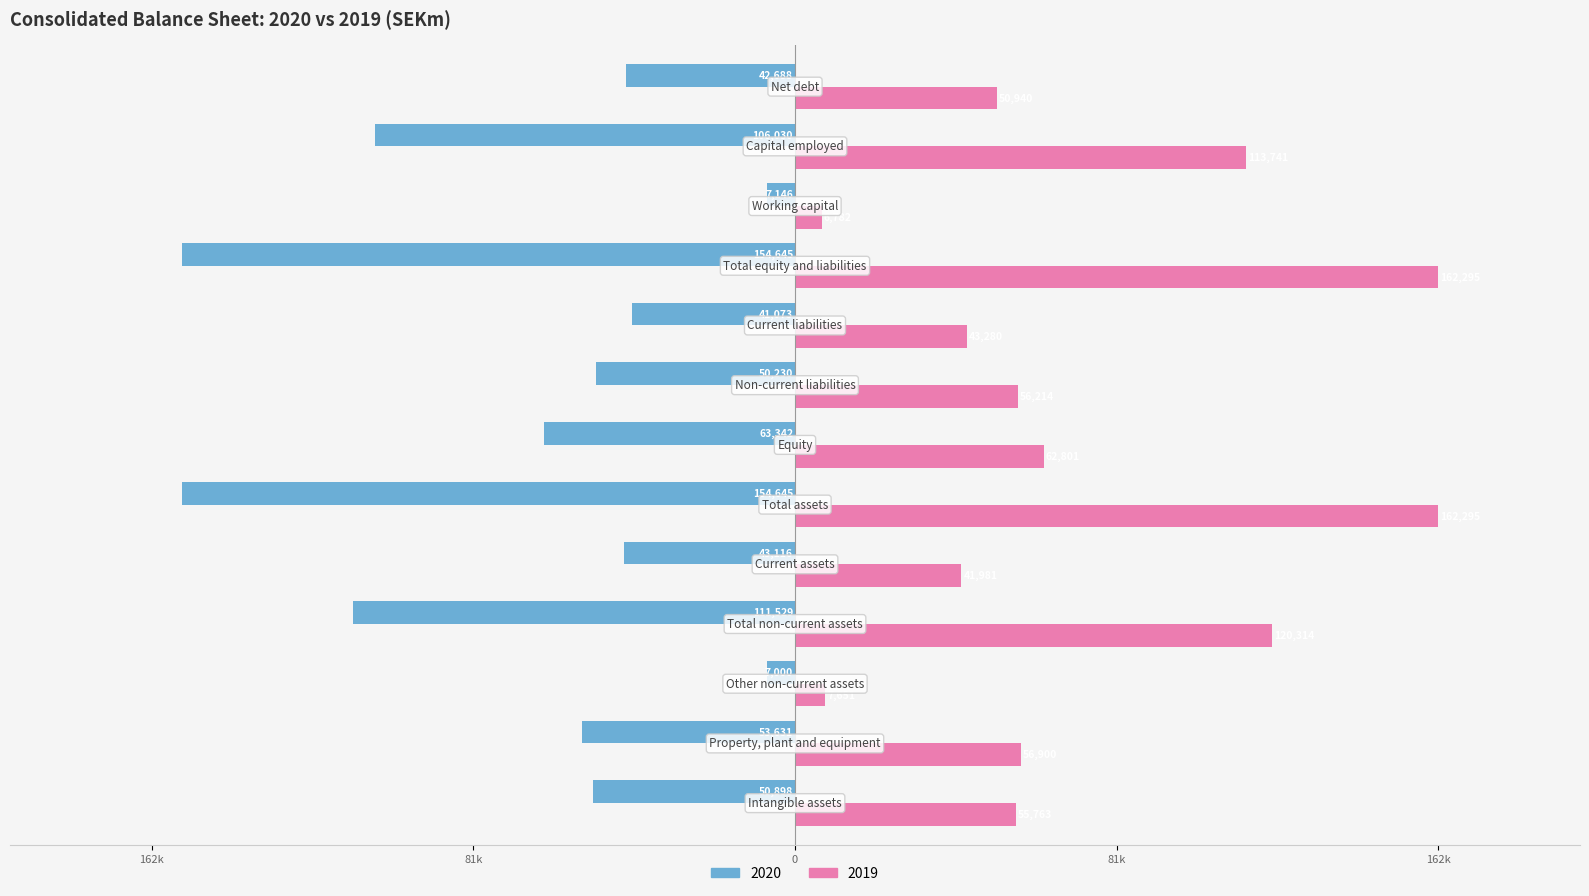

What are all the series names shown in the legend?

2020, 2019